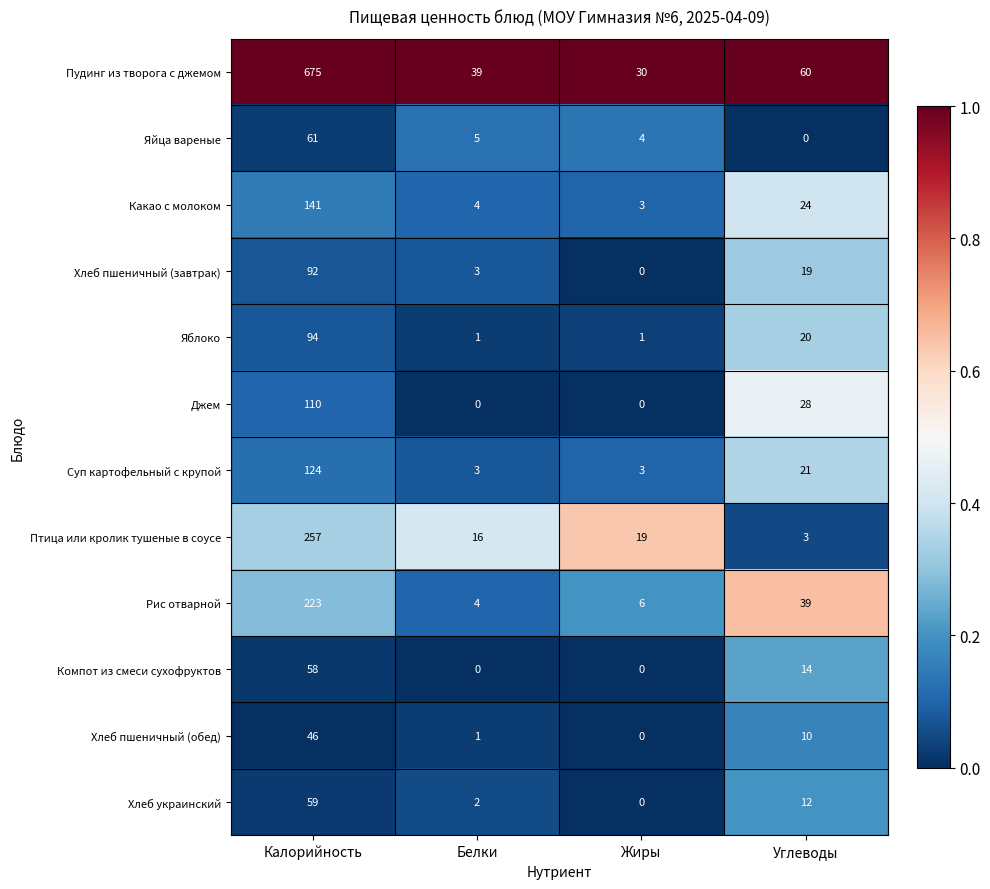

What is the spread (max minus min) of values at Жиры?

30